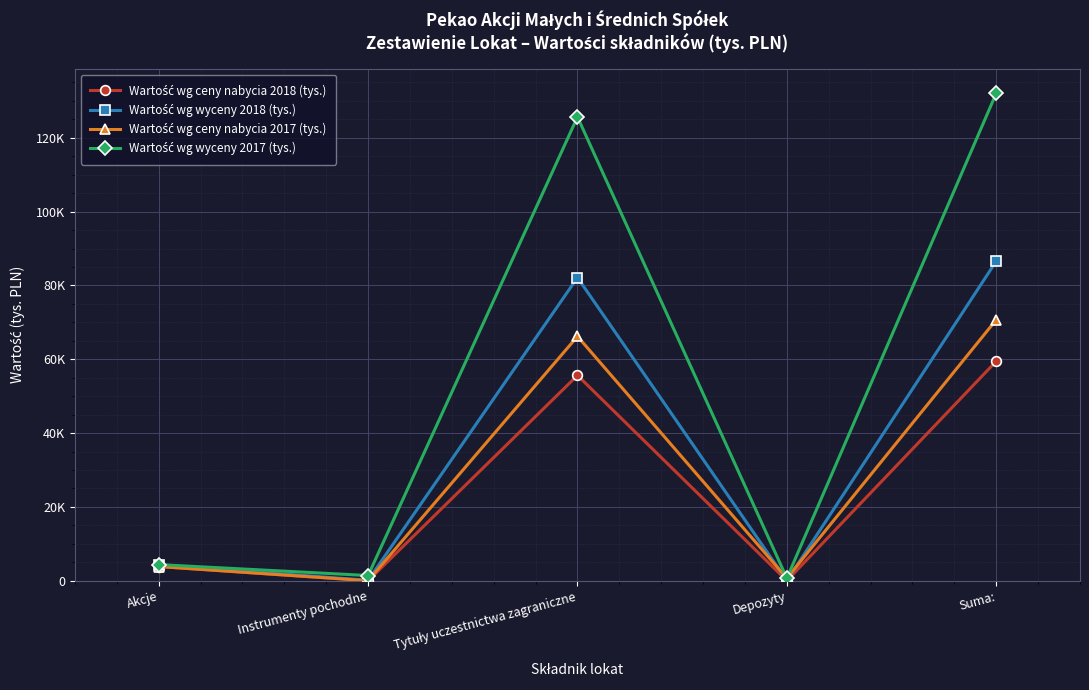

What is the sum of all Wartość wg ceny nabycia 2017 (tys.) values?

141404